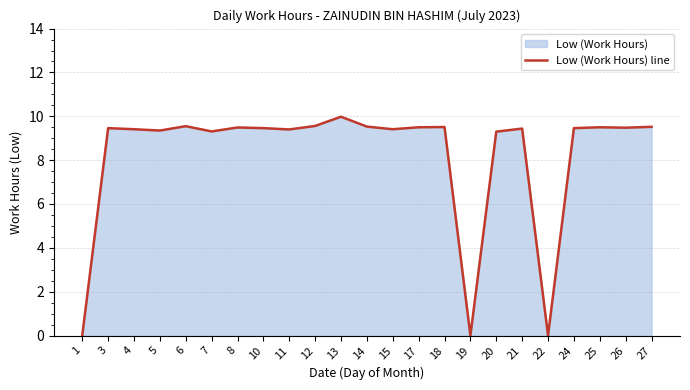

Is it true that the value at 5 is 15.9?

False